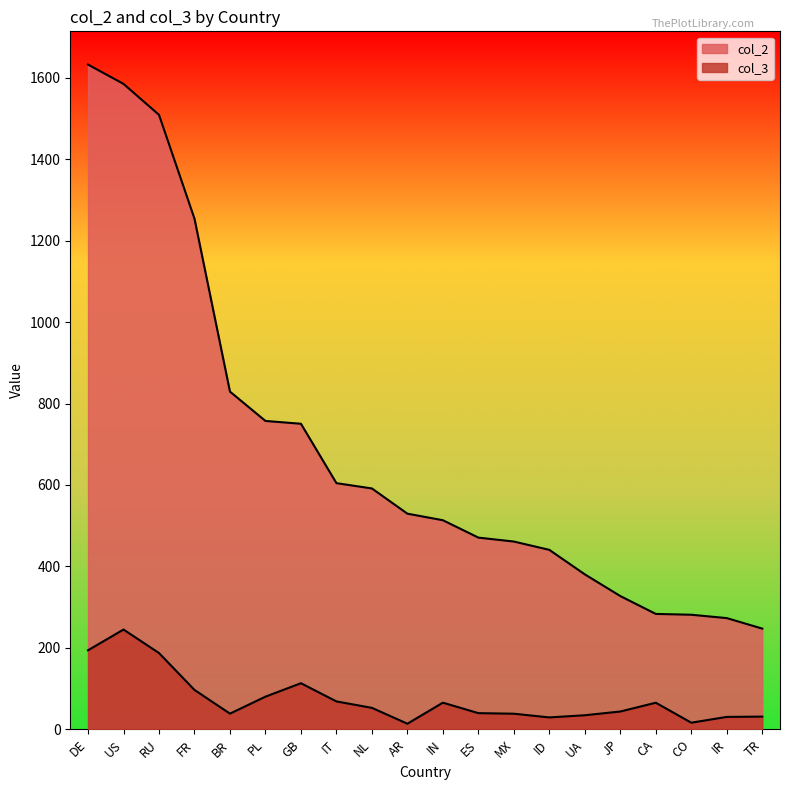

What is the label of the 19th point from the left?

IR